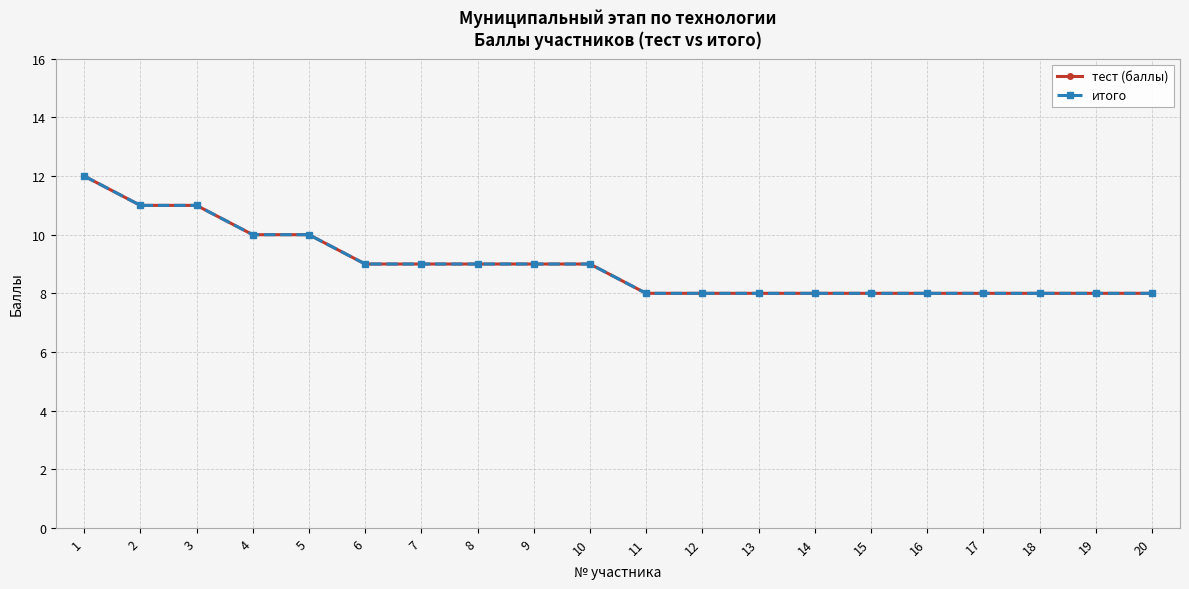

What value does the итого series have at 15?

8